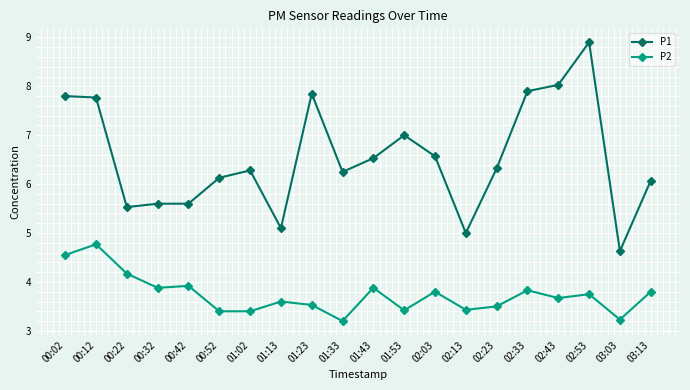

Is it true that P2 equals 3.7 at 02:43?

True